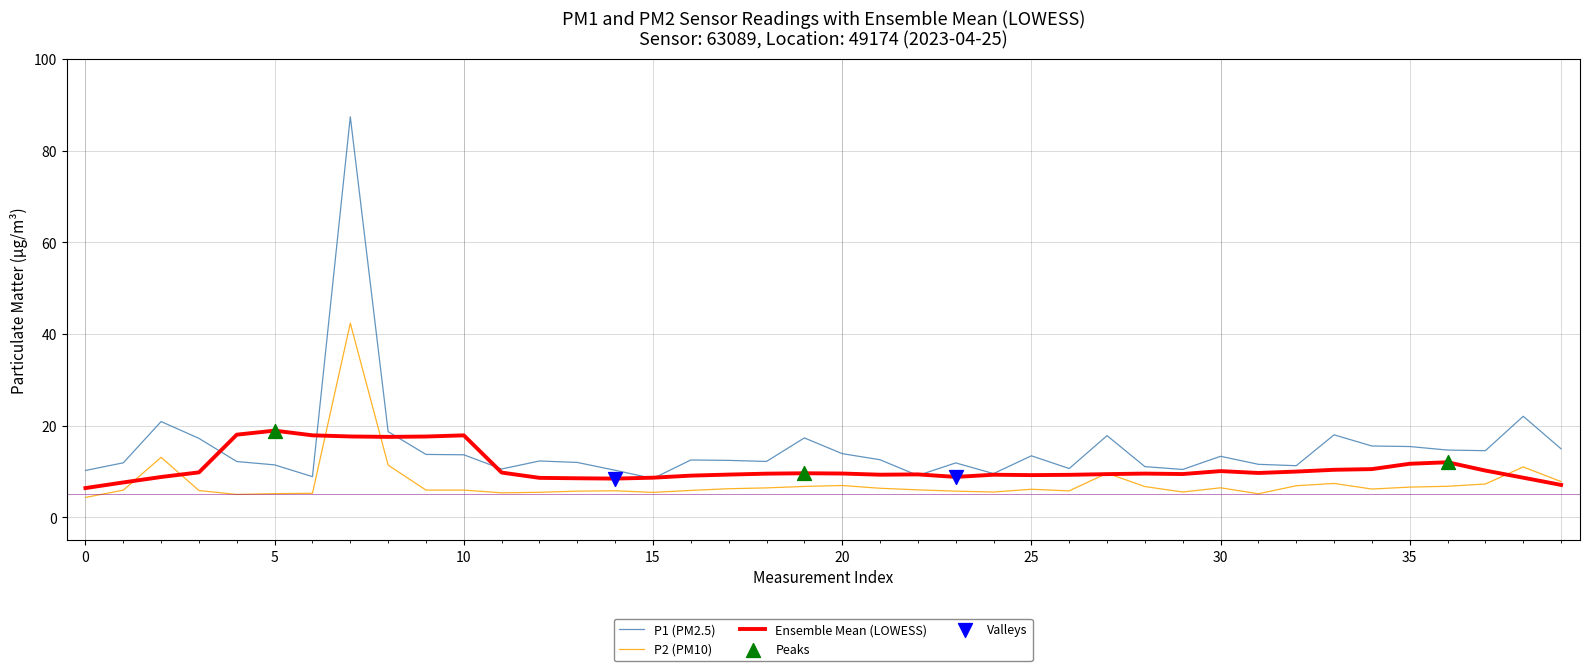

Which series has the largest range (max minus min)?

P1 (PM2.5)